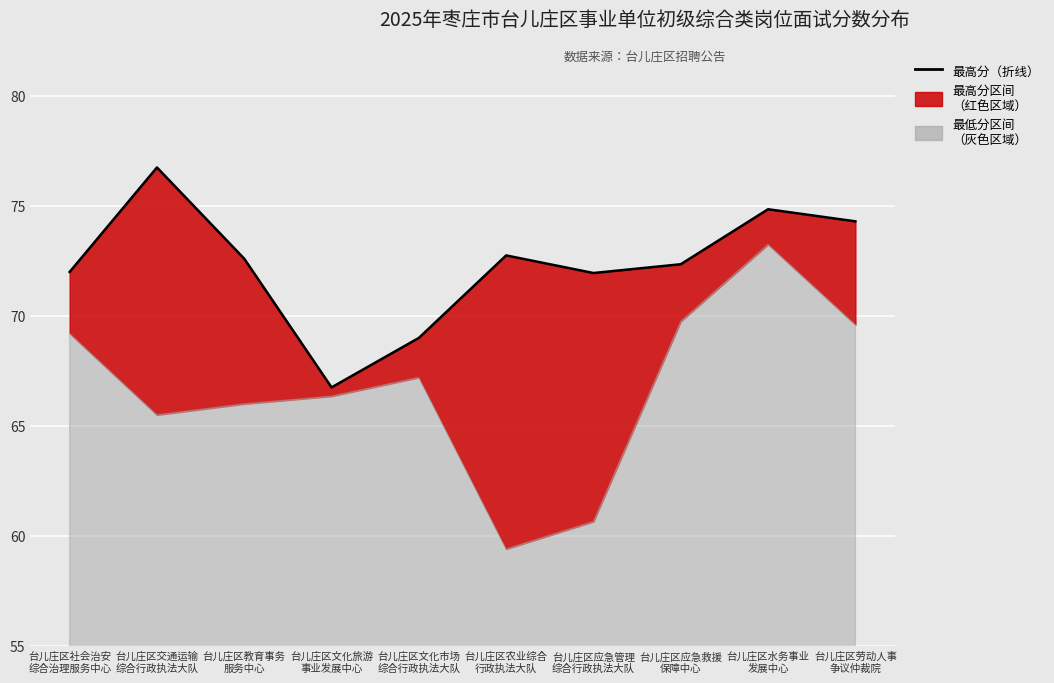

Reading left to right, extract all data points from this chart.

台儿庄区社会治安
综合治理服务中心=72.0	台儿庄区交通运输
综合行政执法大队=76.8	台儿庄区教育事务
服务中心=72.6	台儿庄区文化旅游
事业发展中心=66.8	台儿庄区文化市场
综合行政执法大队=69.0	台儿庄区农业综合
行政执法大队=72.8	台儿庄区应急管理
综合行政执法大队=72.0	台儿庄区应急救援
保障中心=72.3	台儿庄区水务事业
发展中心=74.8	台儿庄区劳动人事
争议仲裁院=74.3